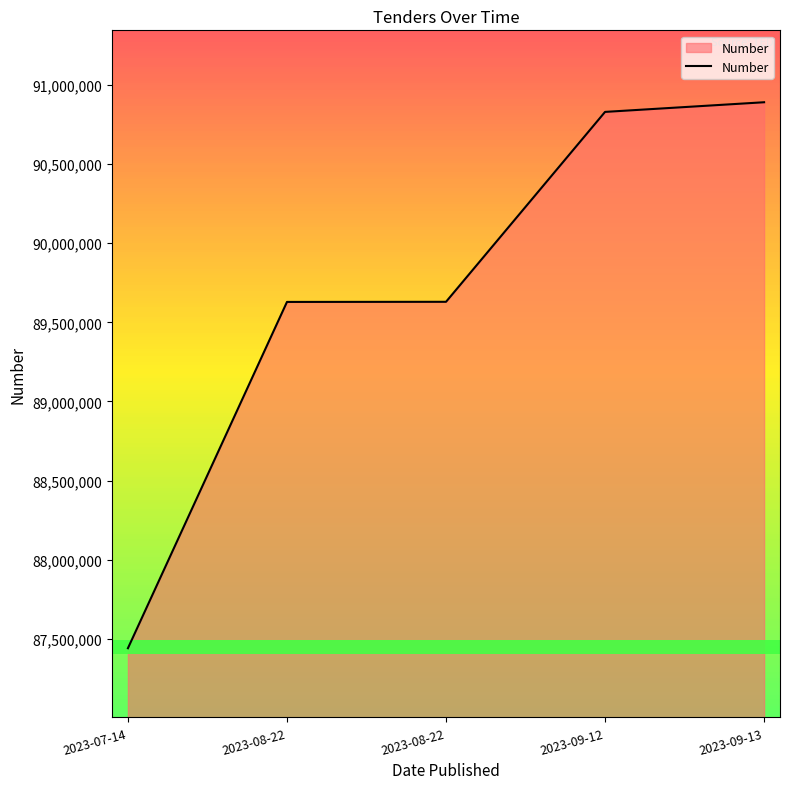

Is this an area chart (filled region under the line)?

Yes